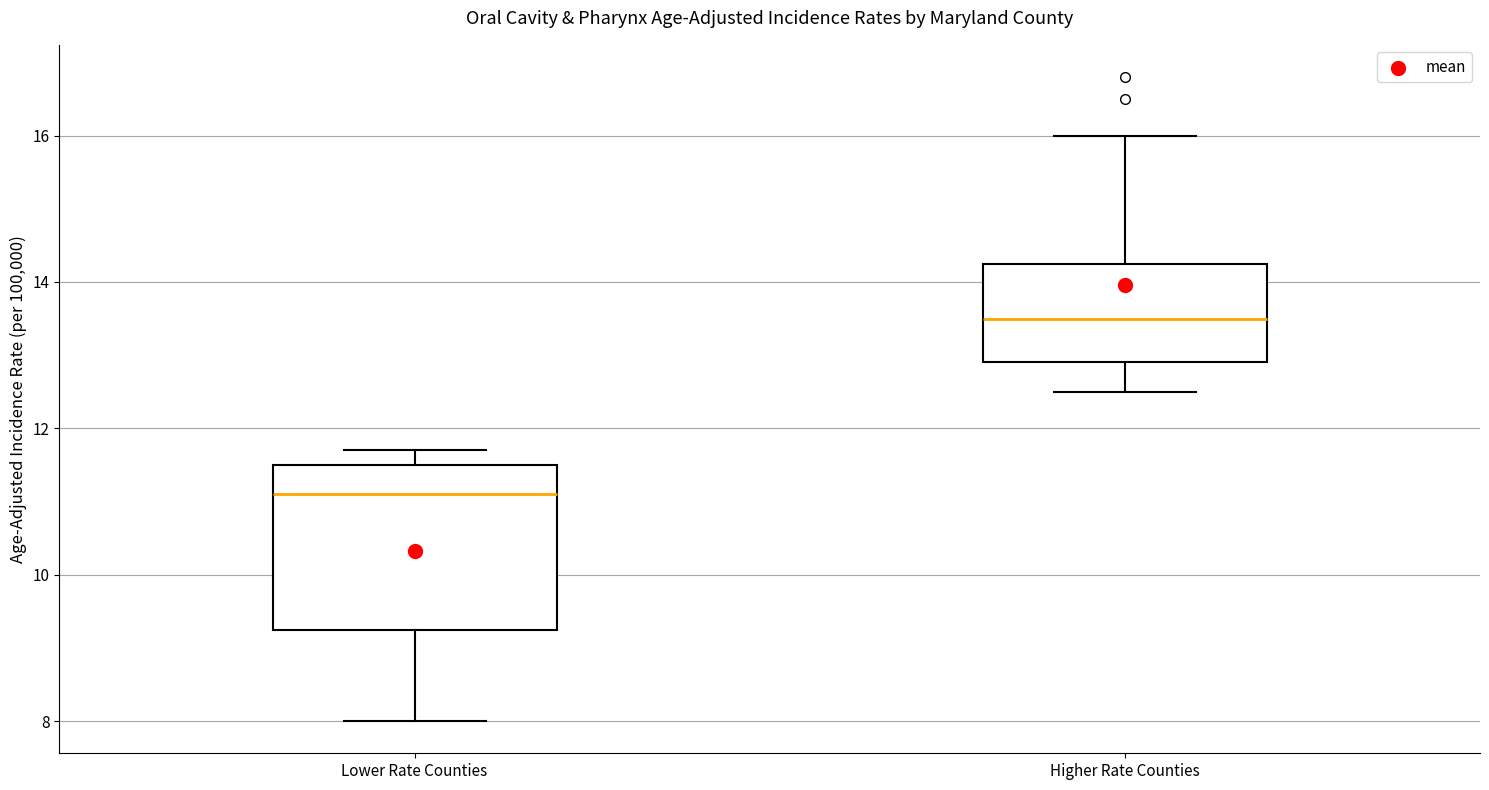

Reading left to right, transcribe this box plot: for each box, give where its median line is, the range the box spans, and where its two whiskers end, as read against the y-axis. The values are not printed on the chart, so give them approximately, as read against the axis.

Lower Rate Counties: median 11.2, box 9.2 to 11.6, whiskers 8.0 to 11.8
Higher Rate Counties: median 13.6, box 13.0 to 14.2, whiskers 12.6 to 16.0